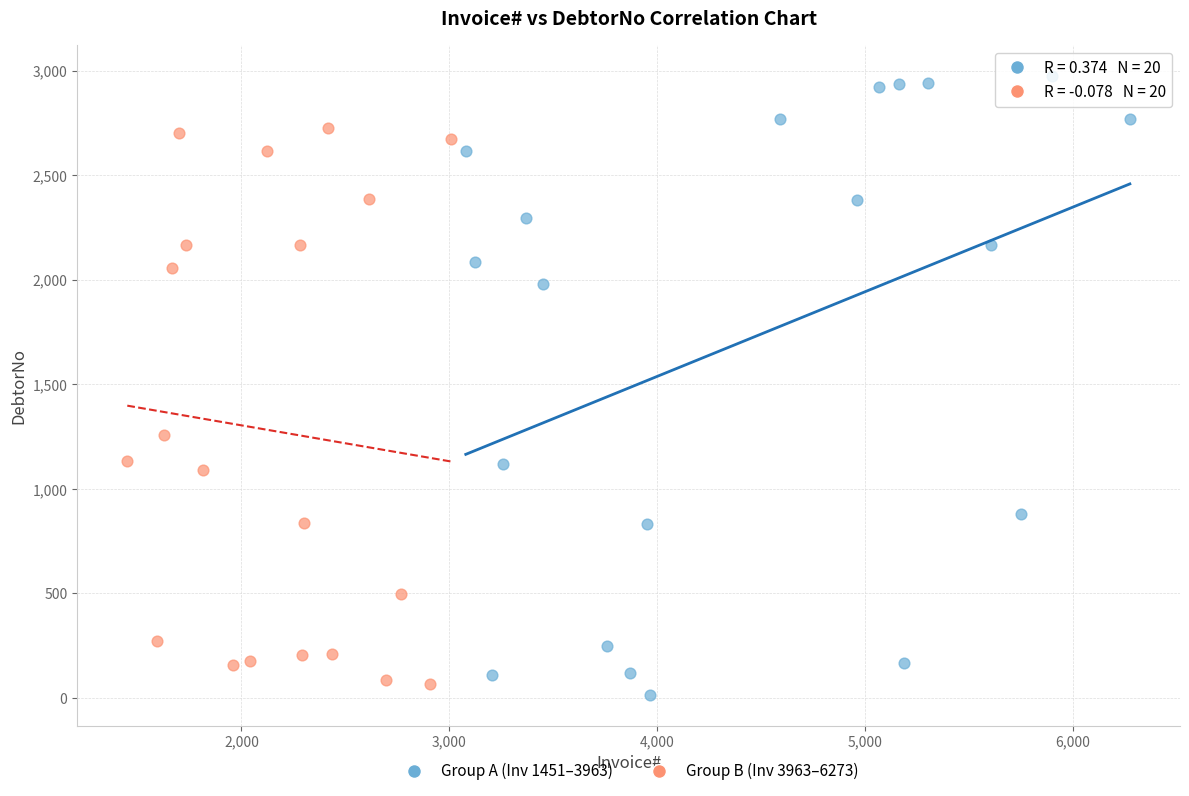

Which series has the largest Y range (max minus min)?

Group A (Inv 1451–3963)